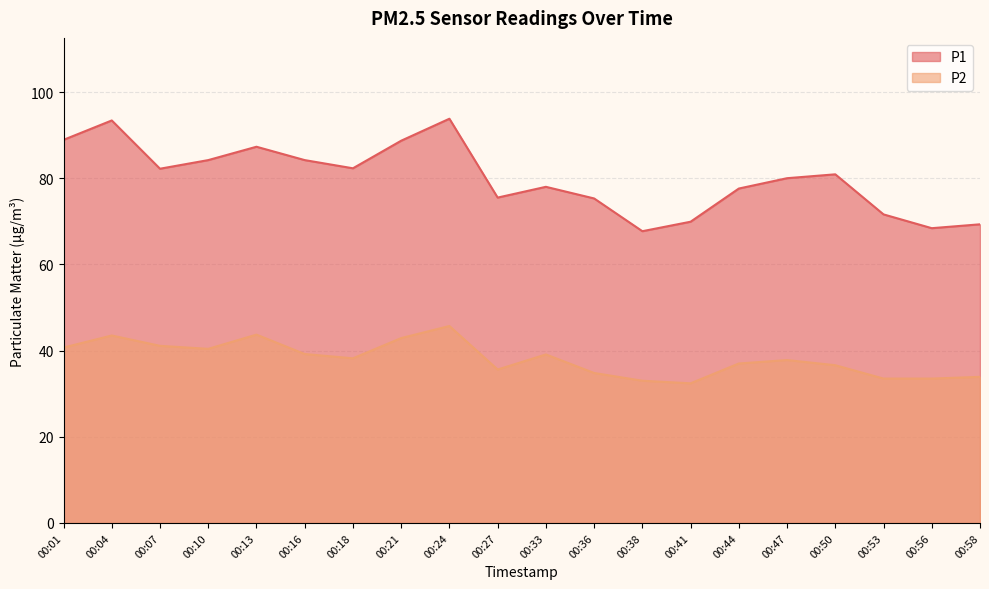

How many categories are shown in the chart?

20